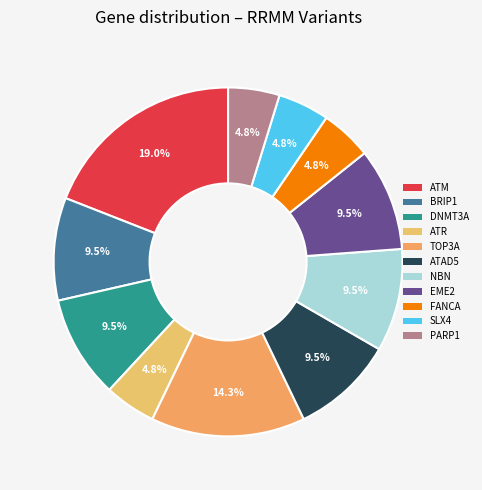

Approximately how many times larger is the value at FANCA compared to ATAD5?

0.5